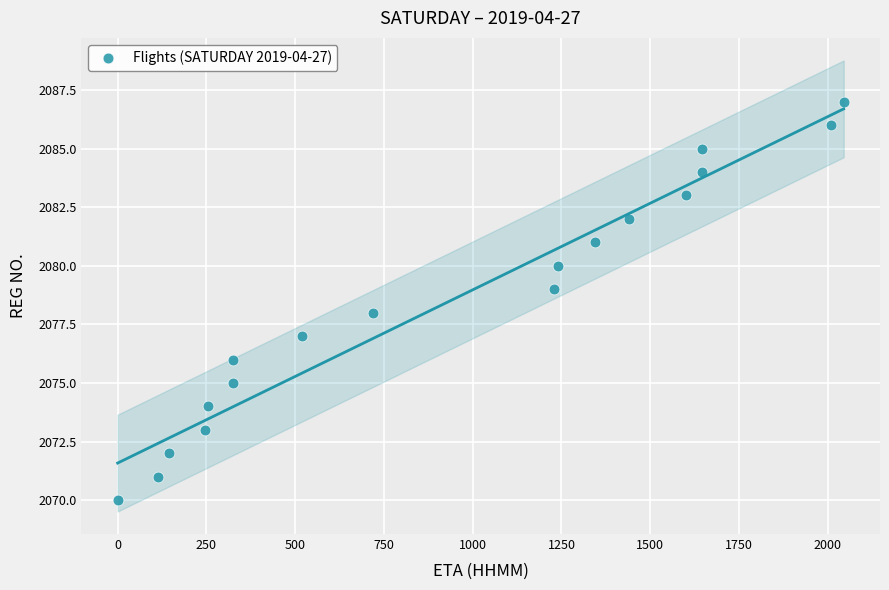

What is the range of Y values (max minus min)?

17